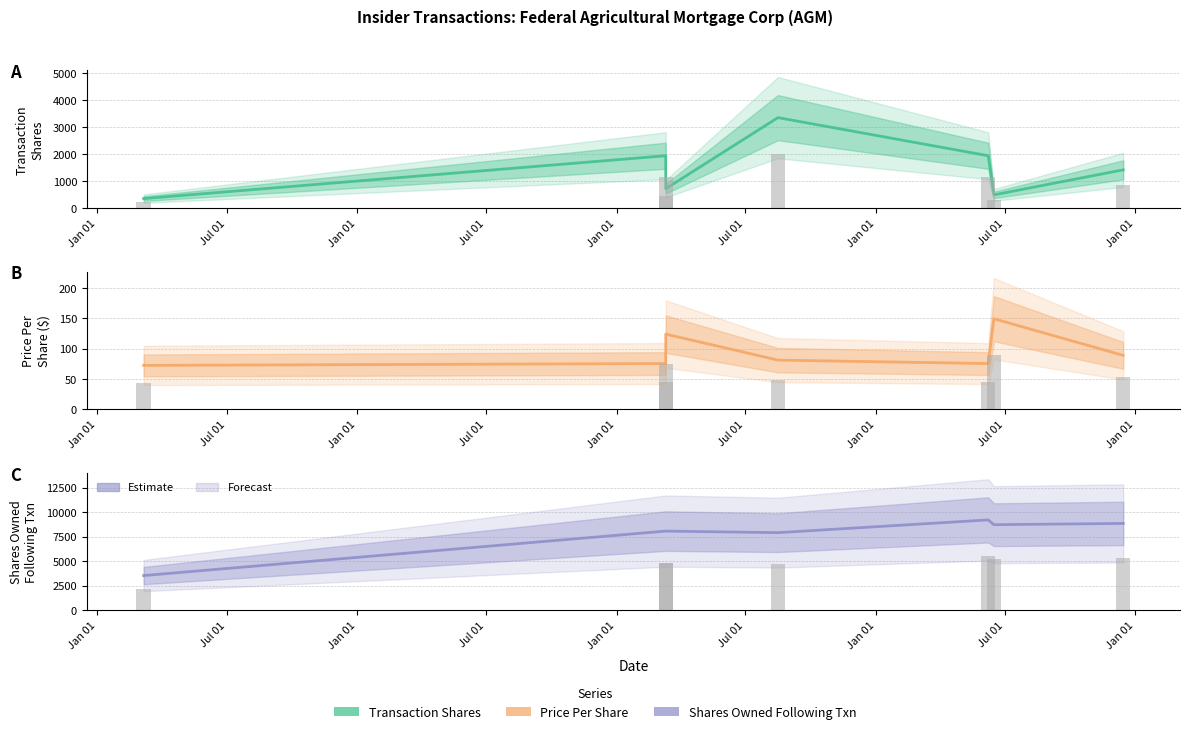

At Jul 01, list the series in order from largest to smallest.

sharesOwnedFollowingTransaction, transactionShares, transactionPricePerShare